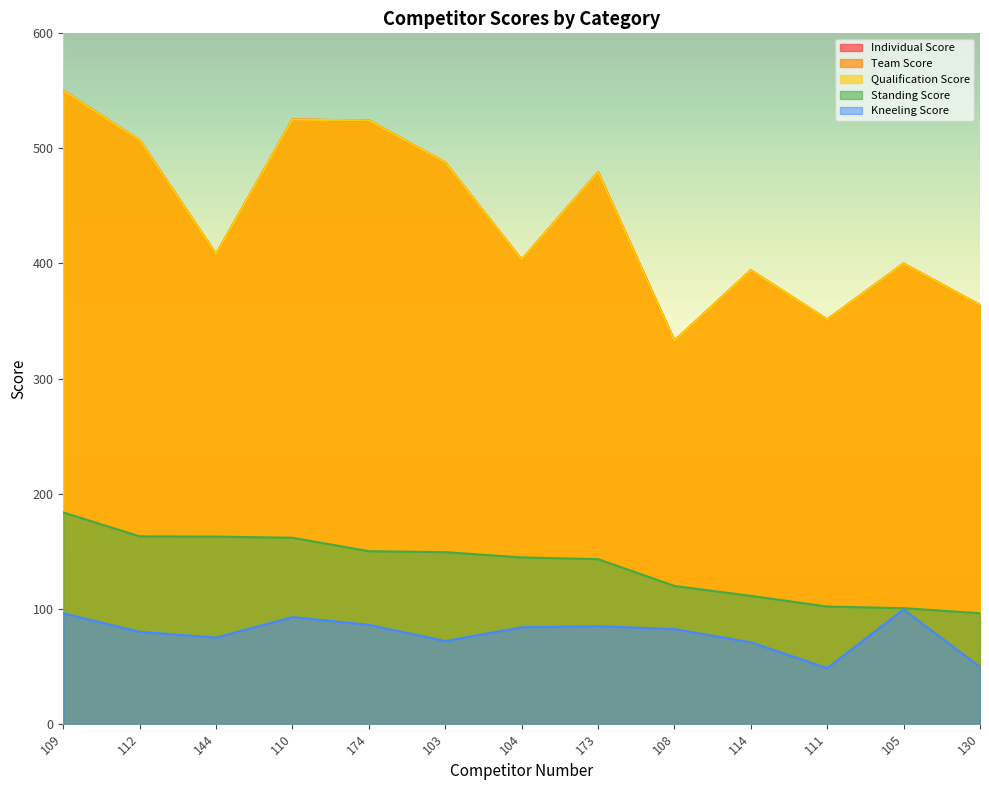

How many series are shown in this chart?

5